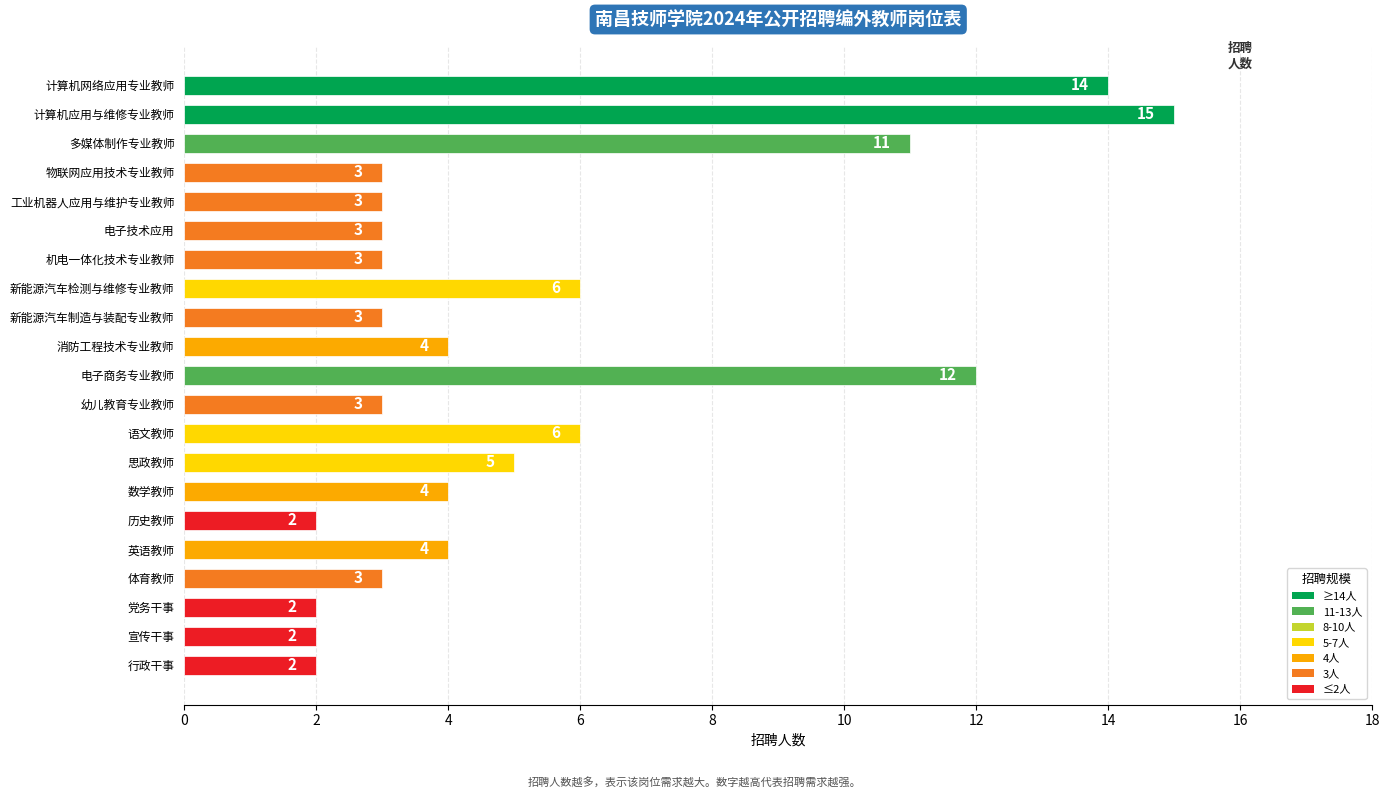

True or false: the data shows 3 at 新能源汽车制造与装配专业教师.

True